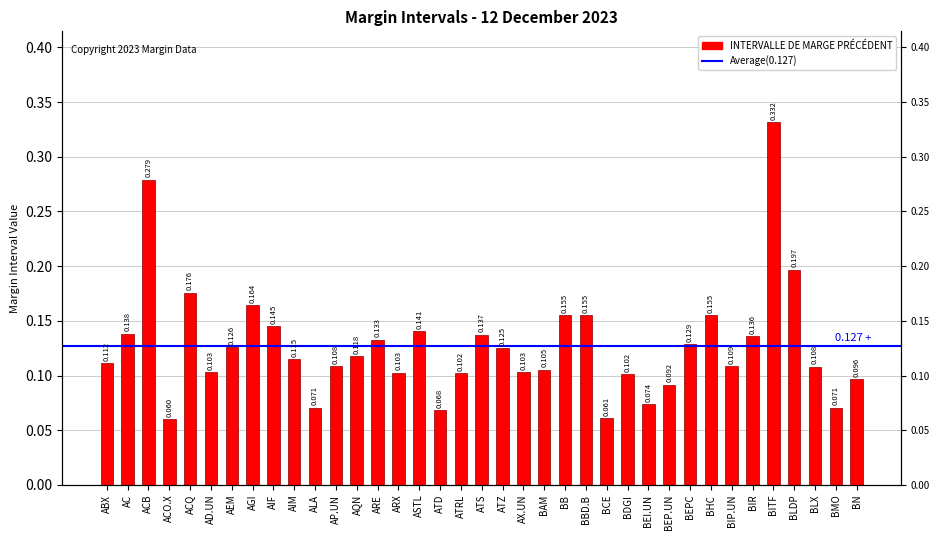

The value at ARE is 0.1. True or false?

True